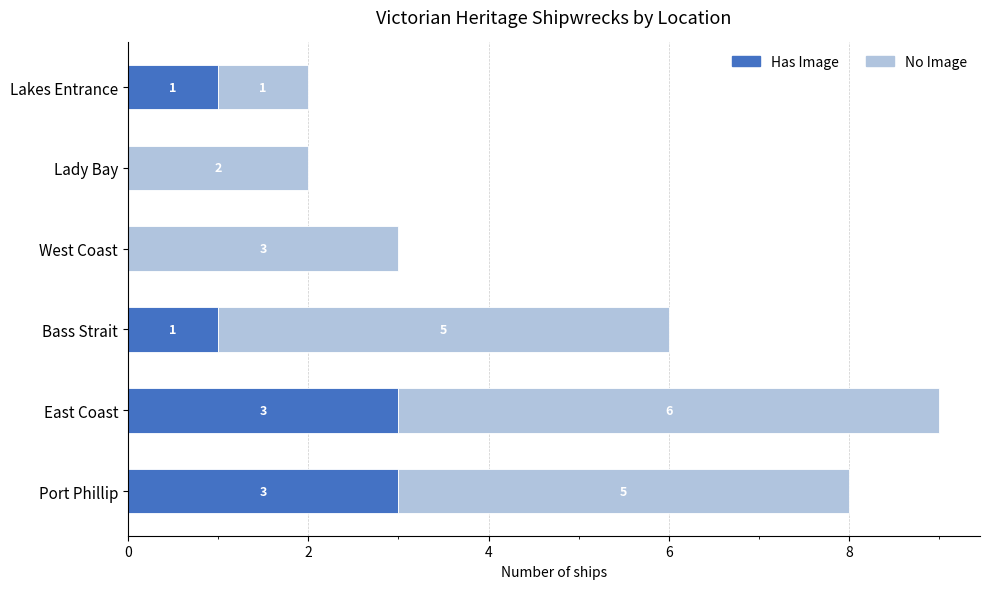

At which category is the sum across all series the highest?

East Coast